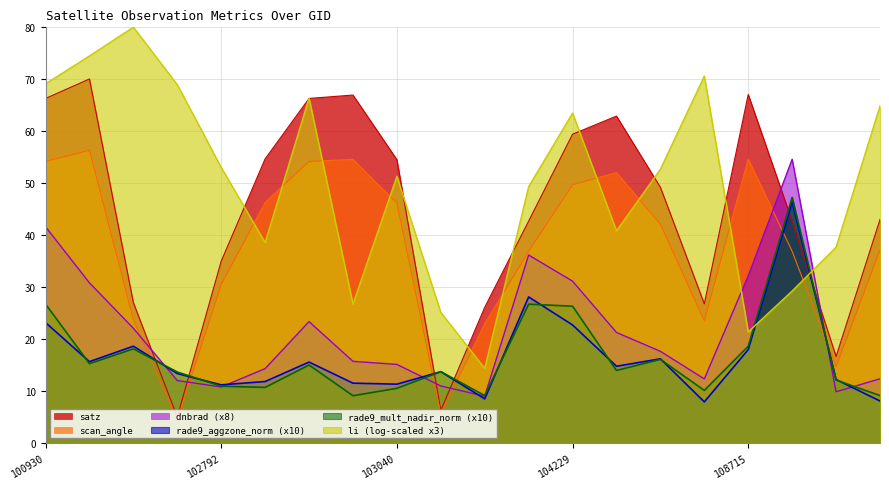

What is the value of the scan_angle point at the 14th from the left?

52.1